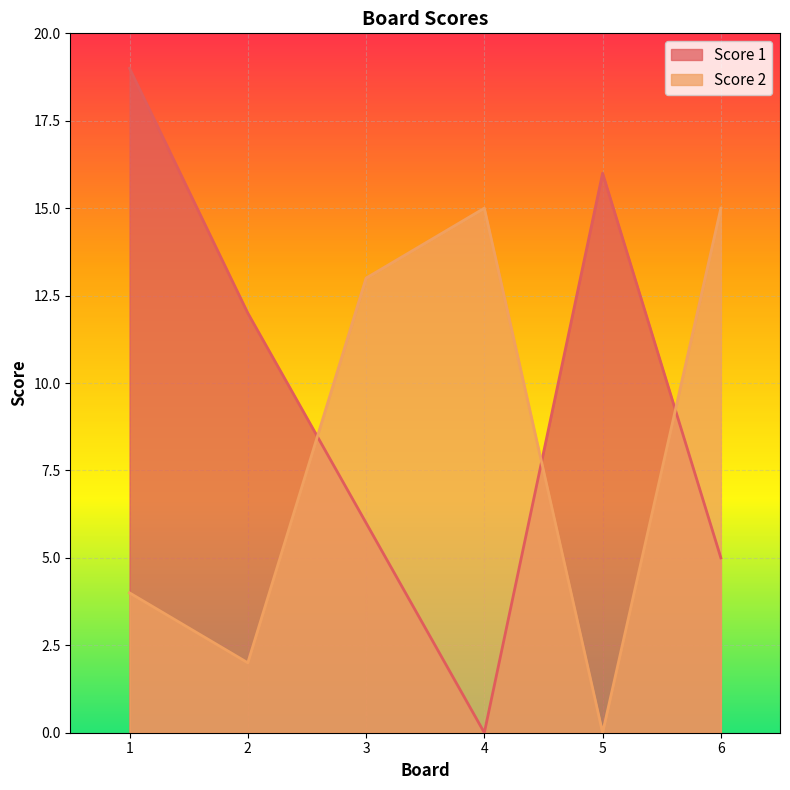

Which series has the largest total across all categories?

Score 1